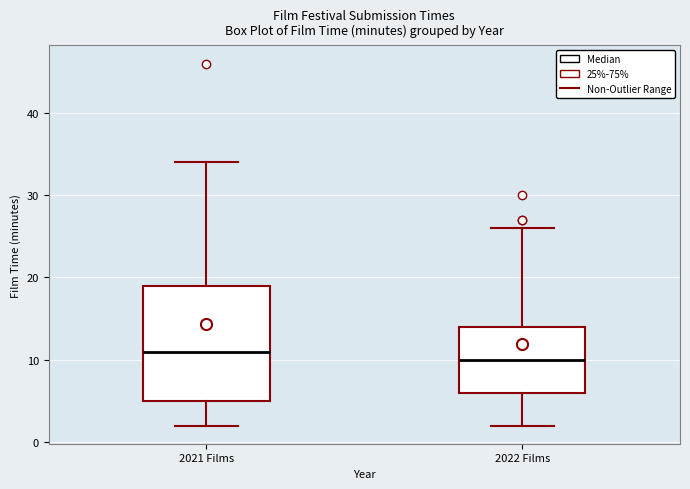

Reading left to right, read every box against the y-axis: the position of its median line, the range the box covers, and the ends of its whiskers. The values are not printed on the chart, so give them approximately, as read against the axis.

2021 Films: median 11, box 5 to 19, whiskers 2 to 34
2022 Films: median 10, box 6 to 14, whiskers 2 to 26